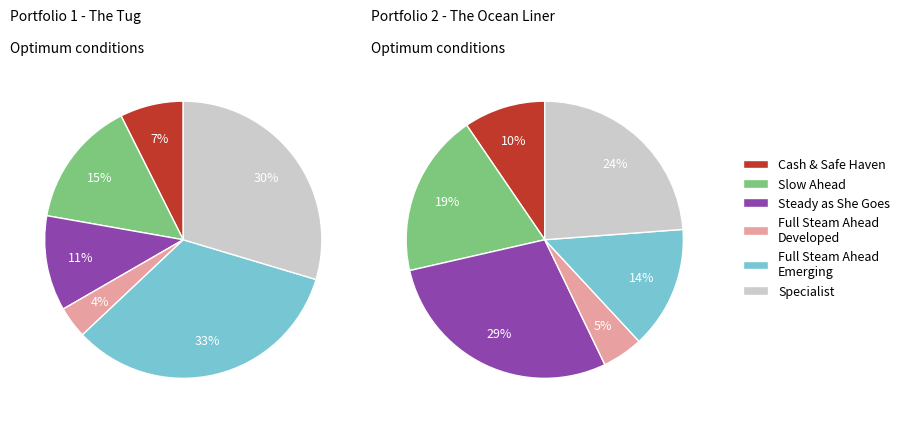

Does 8 represent more than half of the total?

No